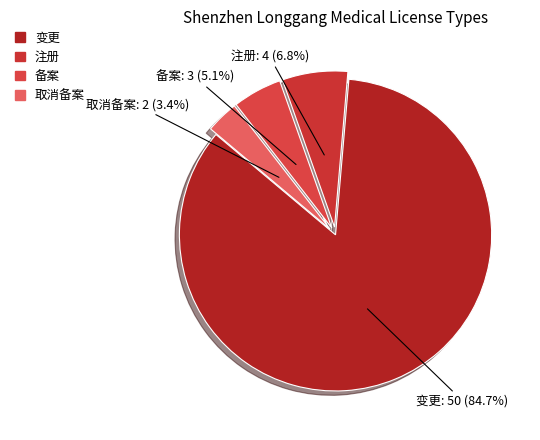

How many segments does this pie chart have?

4